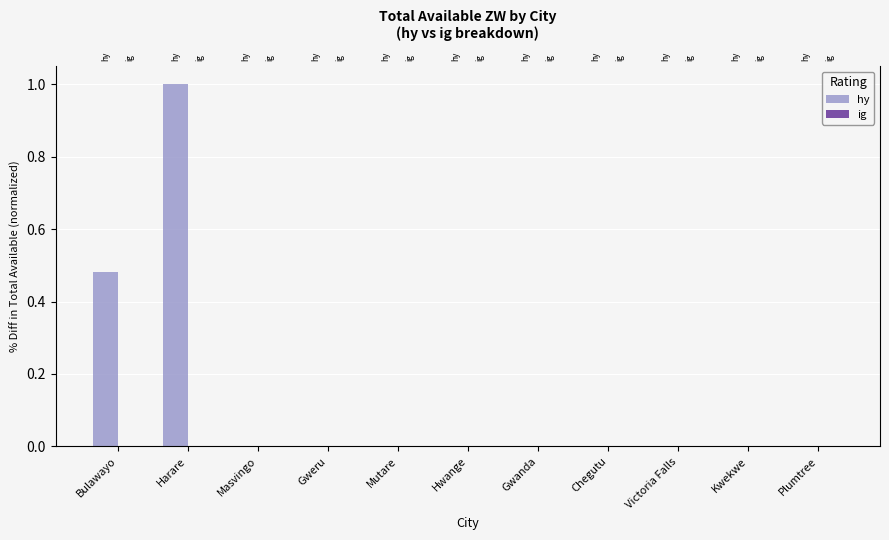

The value of ig at Kwekwe is 0.0. True or false?

True